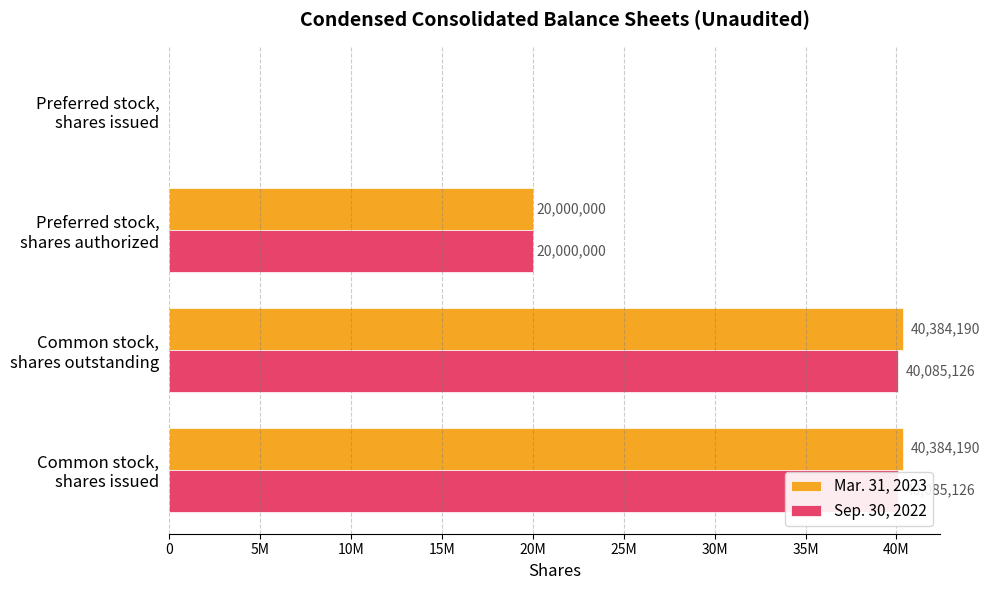

How many categories are shown in the chart?

4